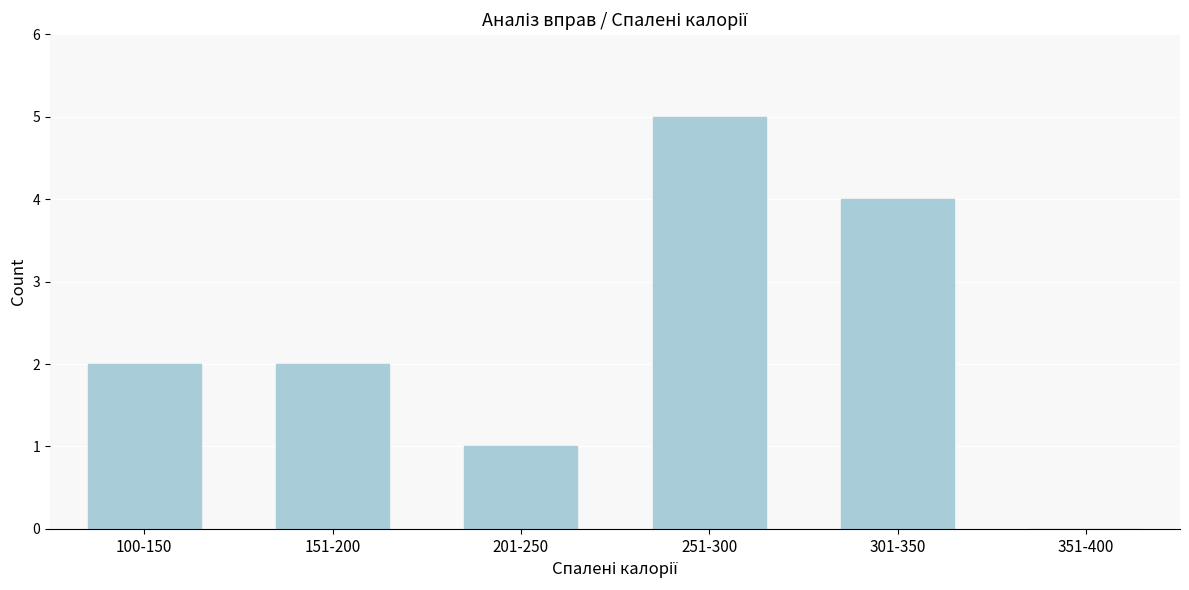

Reading left to right, transcribe all the data shown in this chart.

100-150=2	151-200=2	201-250=1	251-300=5	301-350=4	351-400=0